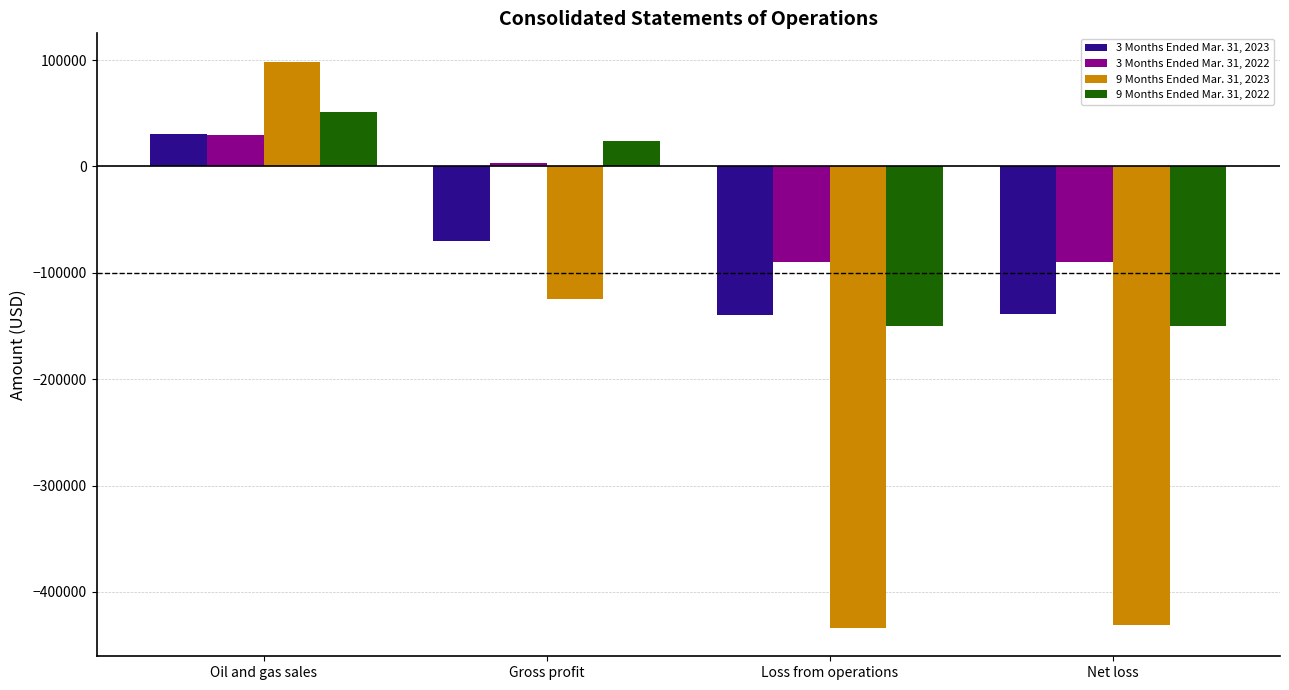

What is the label of the 1st bar from the right?

Net loss